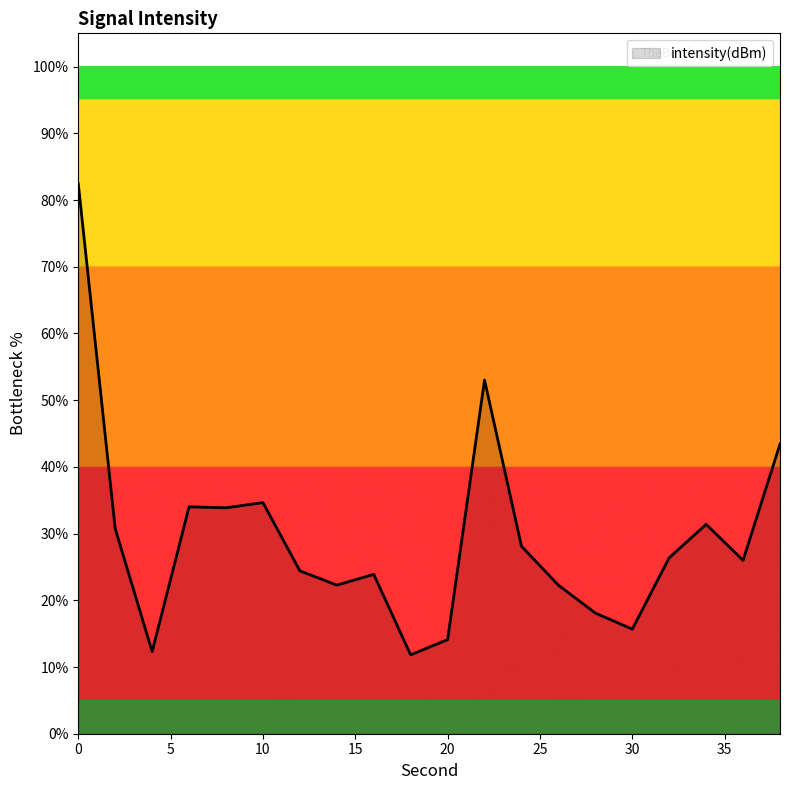

What is the difference between the maximum and minimum values?

70.6